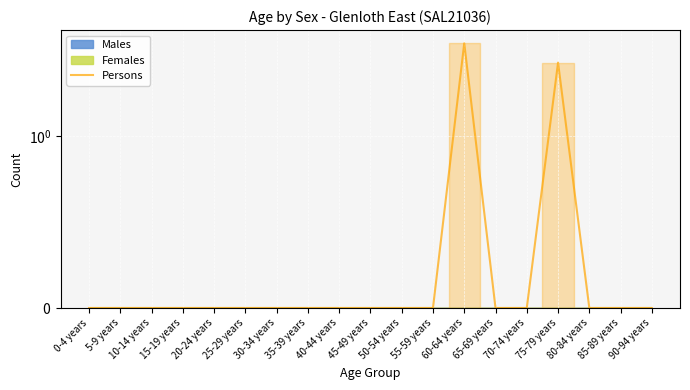

Reading left to right, transcribe all the data shown in this chart.

0	0	0	0	0	0	0	0	0	0	0	0	4	0	0	3	0	0	0